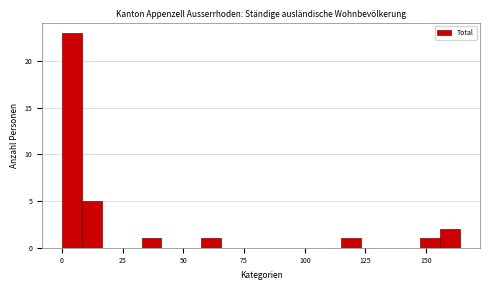

Read against the x-axis, roughly where is the centre of the tallest bar?

5